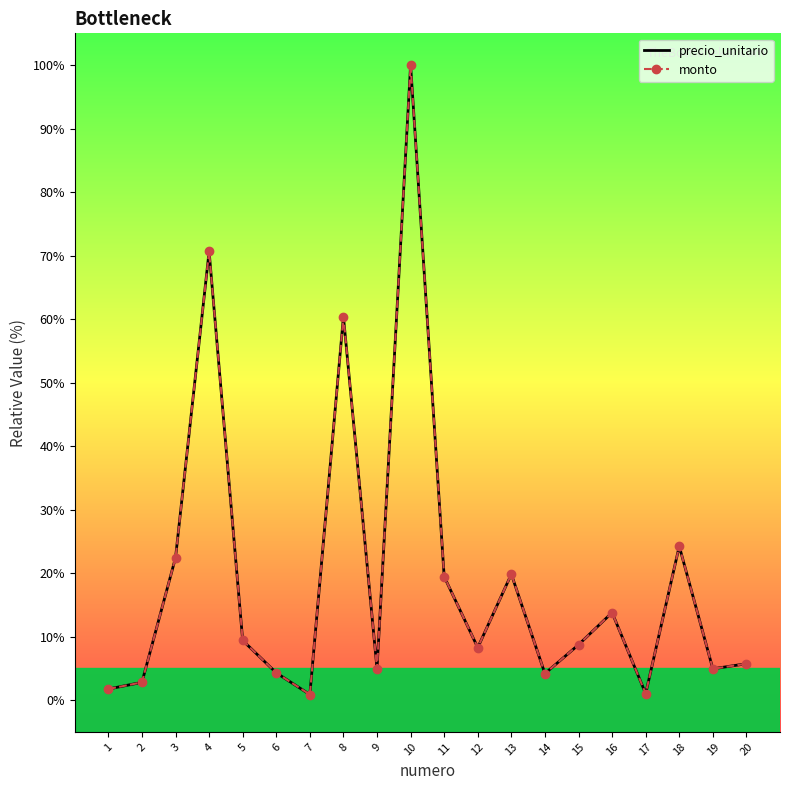

The precio_unitario series shows 1.9 at 12. True or false?

False